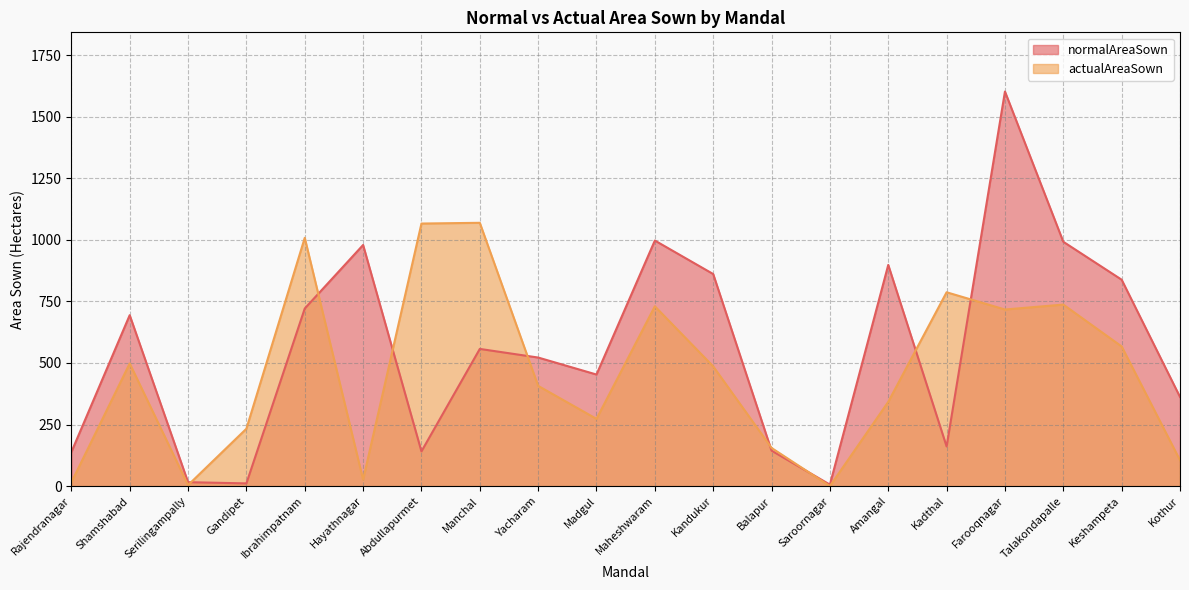

Reading left to right, transcribe all the data shown in this chart.

normalAreaSown: Rajendranagar=138	Shamshabad=694	Serilingampally=16	Gandipet=11	Ibrahimpatnam=721	Hayathnagar=979	Abdullapurmet=141	Manchal=557	Yacharam=522	Madgul=453	Maheshwaram=997	Kandukur=861	Balapur=144	Saroornagar=6	Amangal=898	Kadthal=161	Farooqnagar=1602	Talakondapalle=992	Keshampeta=838	Kothur=362
actualAreaSown: Rajendranagar=15	Shamshabad=498	Serilingampally=4	Gandipet=233	Ibrahimpatnam=1008	Hayathnagar=26	Abdullapurmet=1066	Manchal=1069	Yacharam=407	Madgul=273	Maheshwaram=730	Kandukur=486	Balapur=155	Saroornagar=0	Amangal=342	Kadthal=787	Farooqnagar=717	Talakondapalle=737	Keshampeta=567	Kothur=105